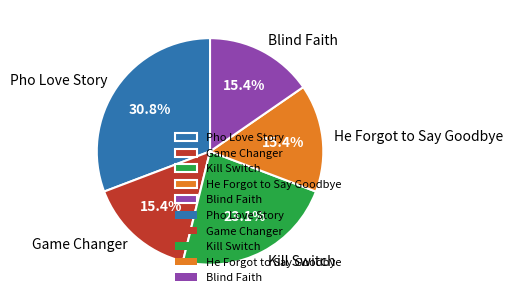

Combined, what portion of the pie is Game Changer and Pho Love Story?

46.2%